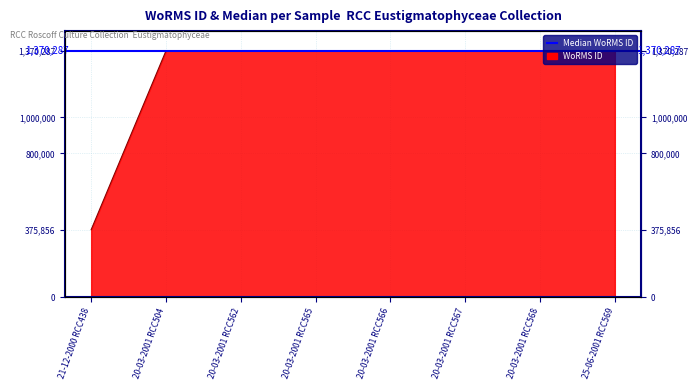

Reading left to right, extract all data points from this chart.

21-12-2000 RCC438=375856	20-03-2001 RCC504=1370287	20-03-2001 RCC562=1370287	20-03-2001 RCC565=1370287	20-03-2001 RCC566=1370287	20-03-2001 RCC567=1370287	20-03-2001 RCC568=1370287	25-06-2001 RCC569=1370287